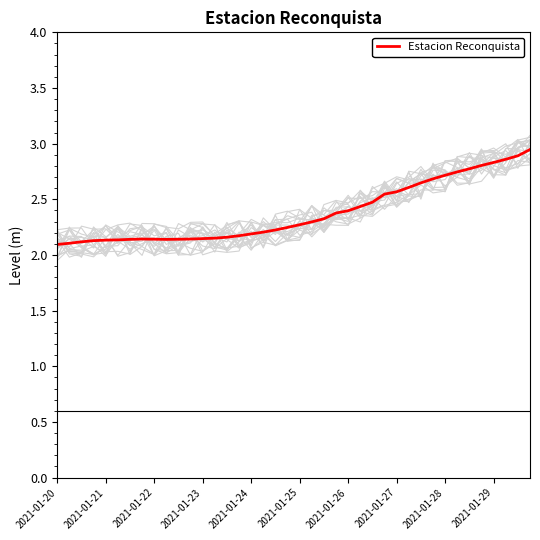

The chart shows a value of 4.2 at 34. True or false?

False